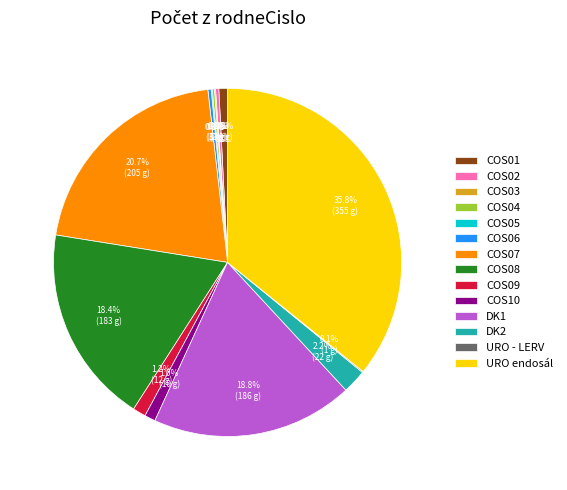

Which category has the biggest portion of the pie?

URO endosál